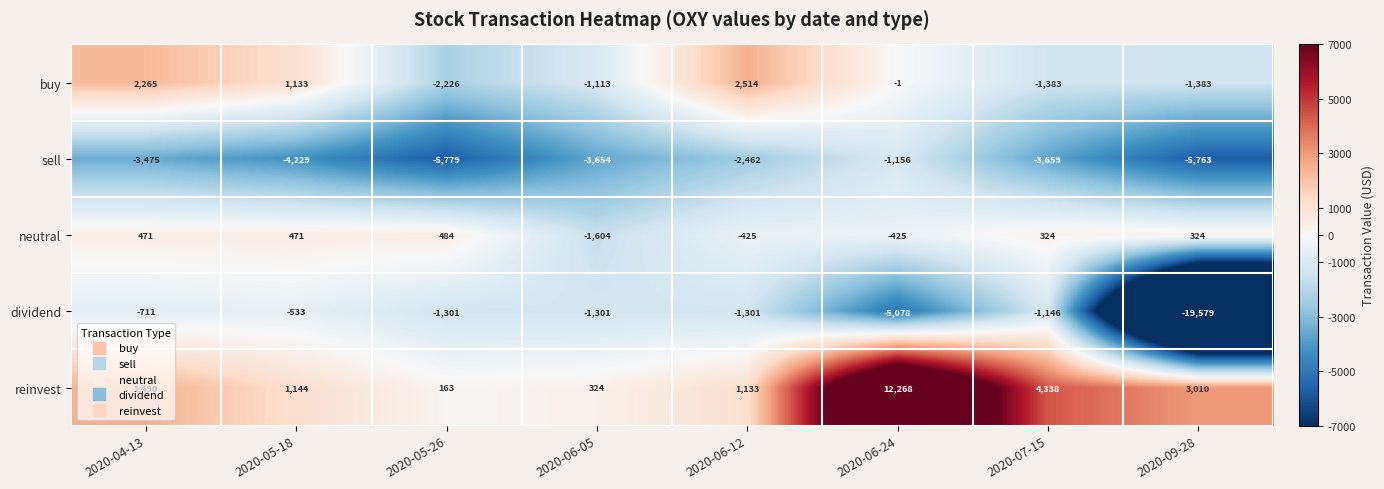

What is the sum of all dividend values?

-30950